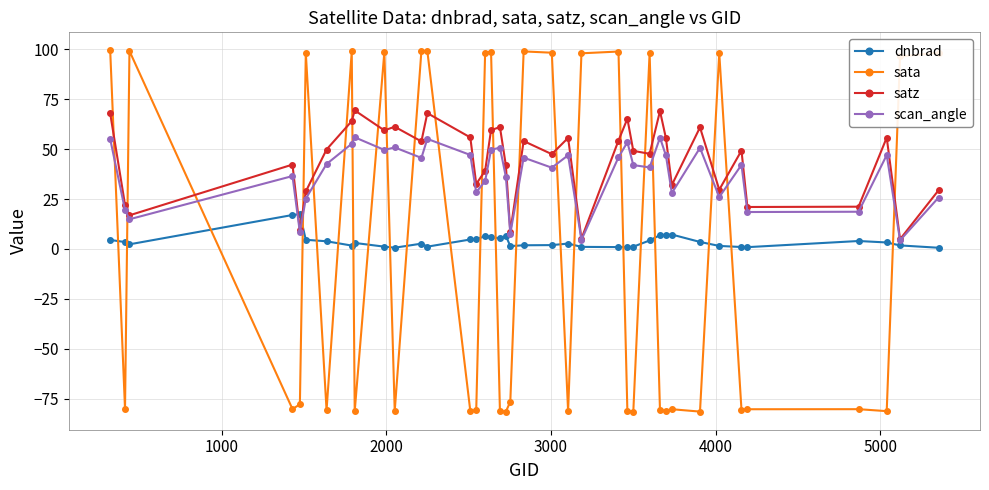

Does the chart have visible grid lines?

Yes